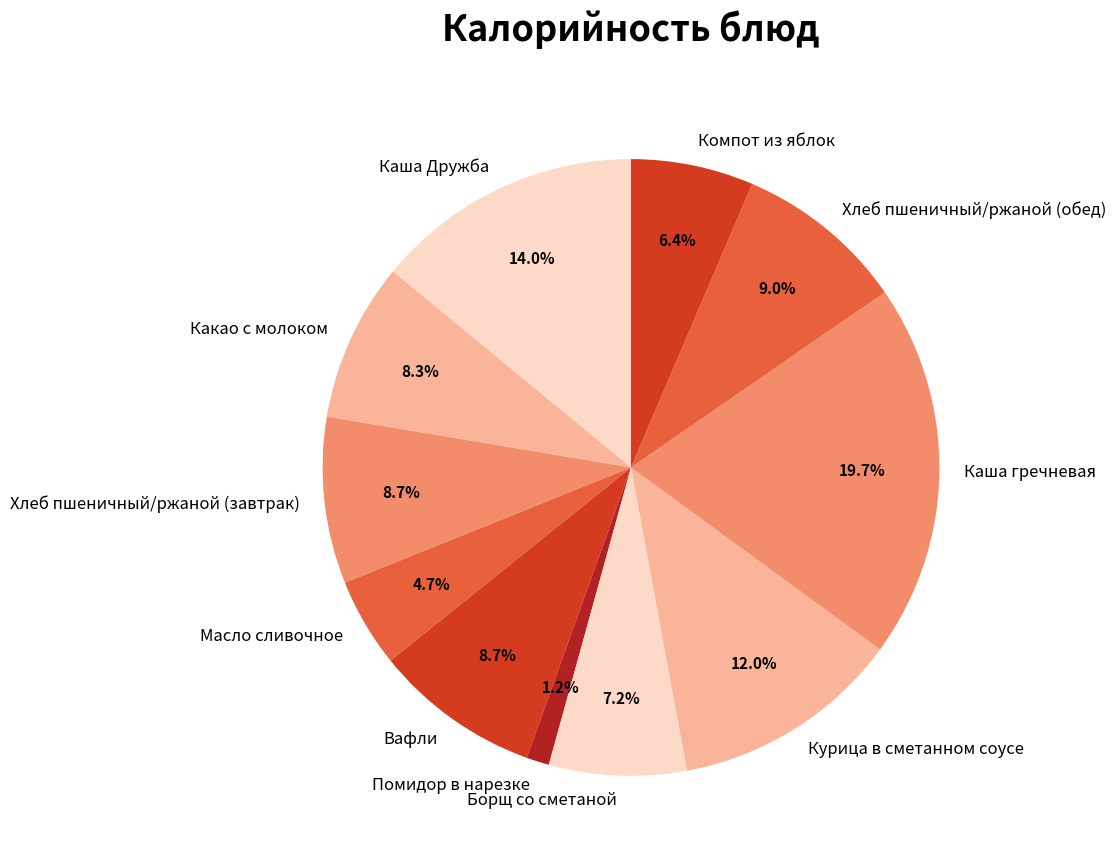

Approximately how many times larger is the value at Хлеб пшеничный/ржаной (обед) compared to Борщ со сметаной?

1.2